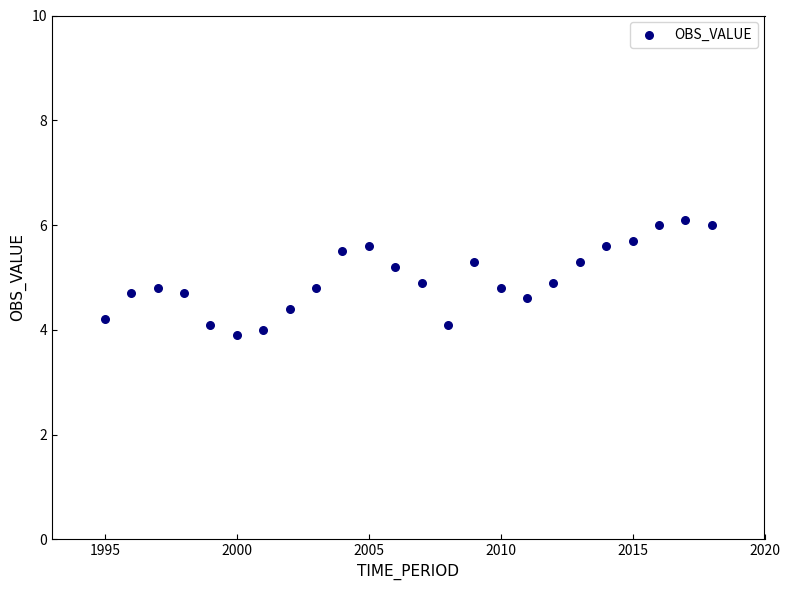

What is the range of X values (max minus min)?

23.0